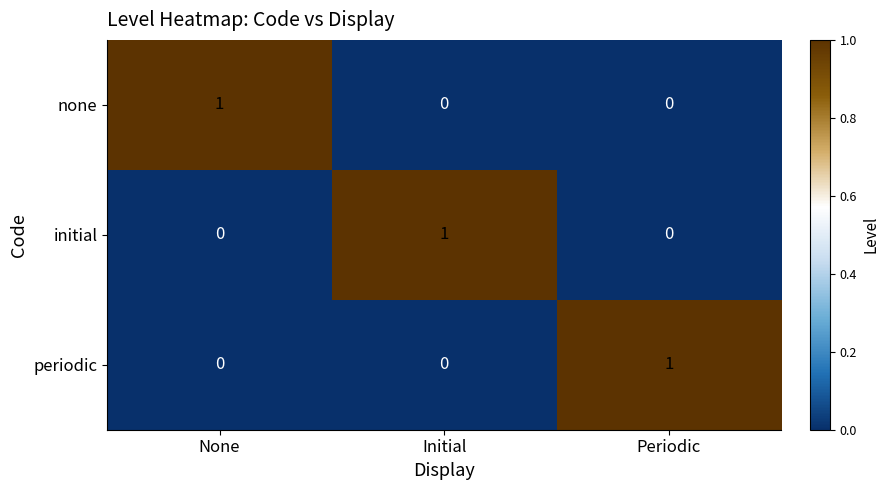

True or false: periodic has a value of 1 at Periodic.

True